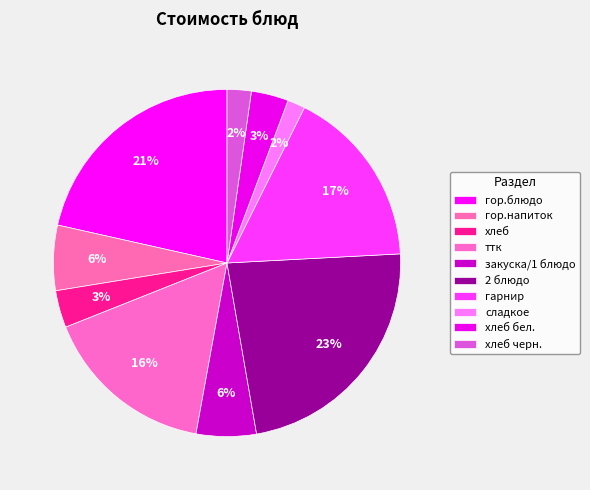

How many slices are in this pie chart?

10